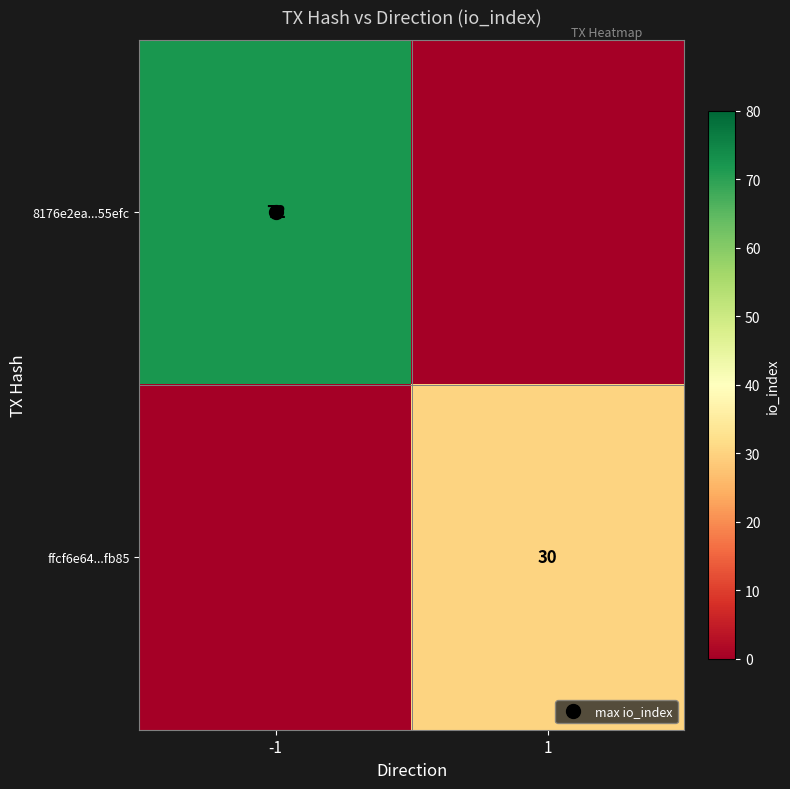

What is the sum of all 8176e2ea...55efc values?

72